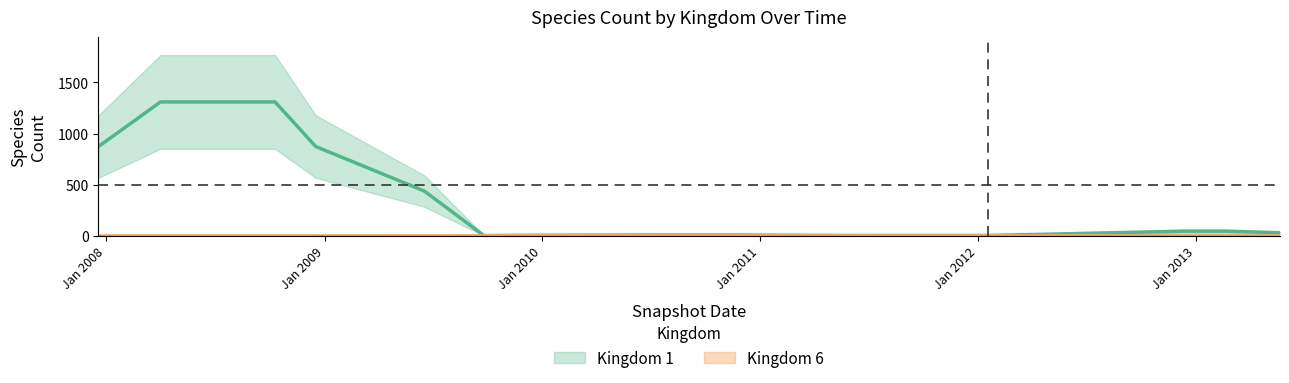

True or false: kingdom_6 and kingdom_1 cross at least once.

False